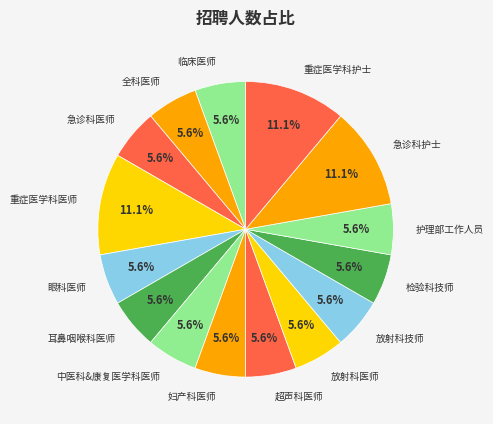

Does 护理部工作人员 represent more than half of the total?

No